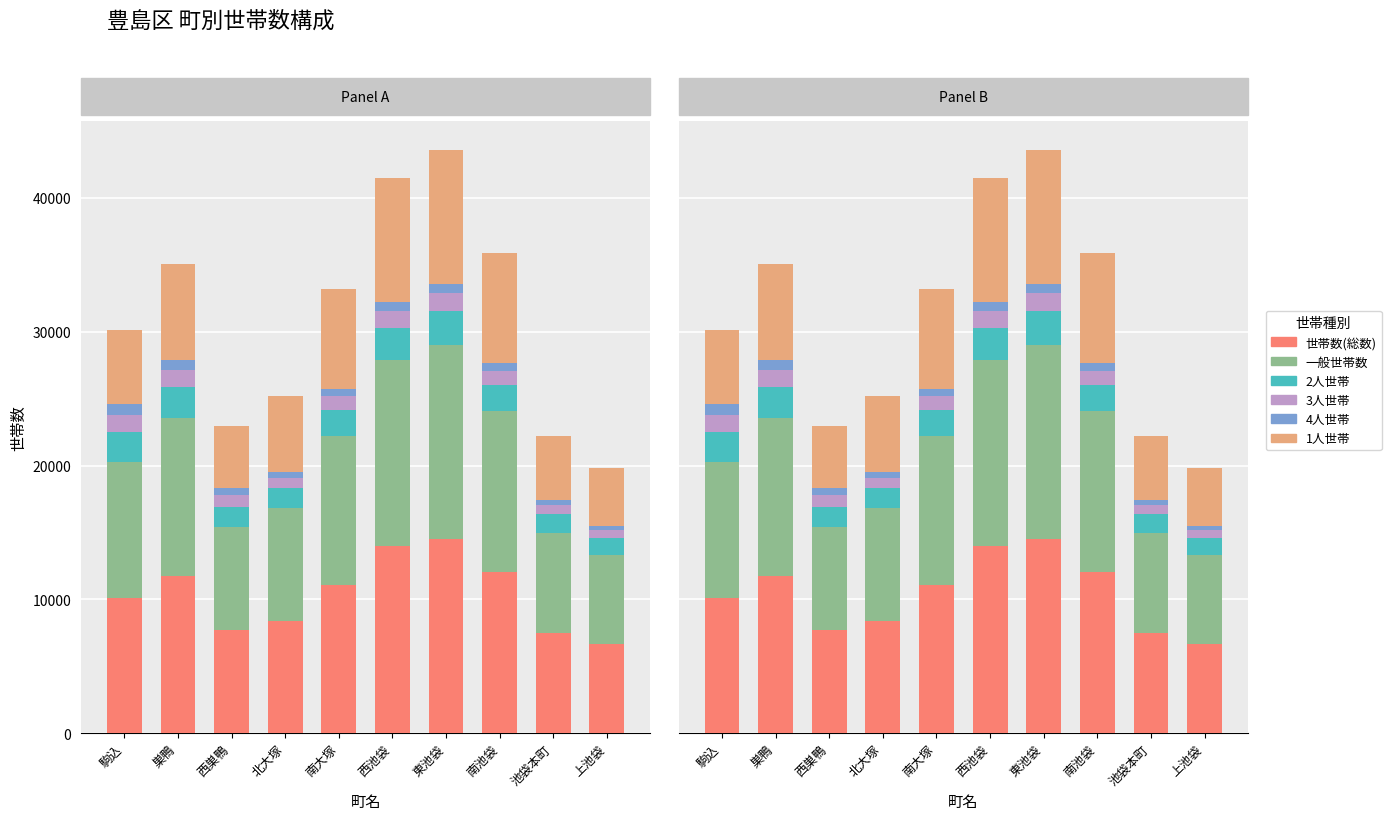

The 2人世帯 series shows 1521 at 北大塚. True or false?

True